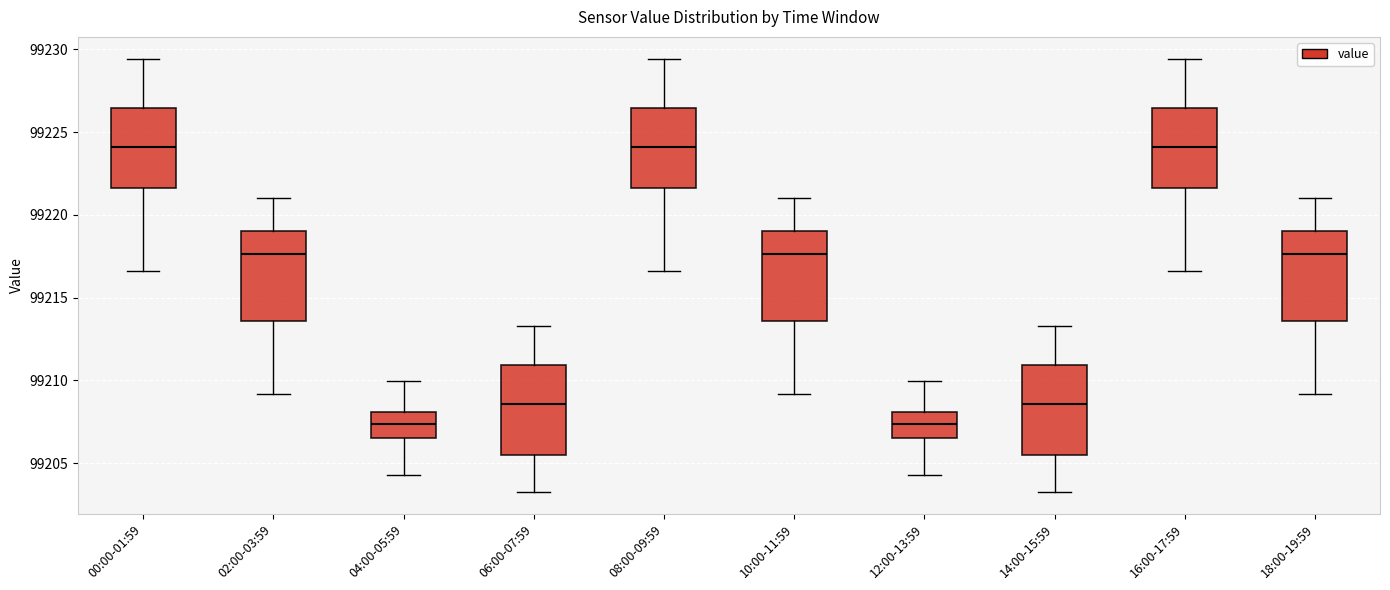

Where is the upper edge of the box for 04:00-05:59 on the y-axis? The values are not printed on the chart, so give them approximately, as read against the axis.

99208.0